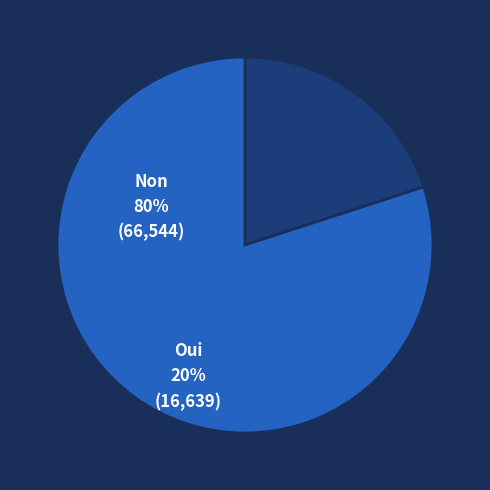

How many slices are in this pie chart?

2